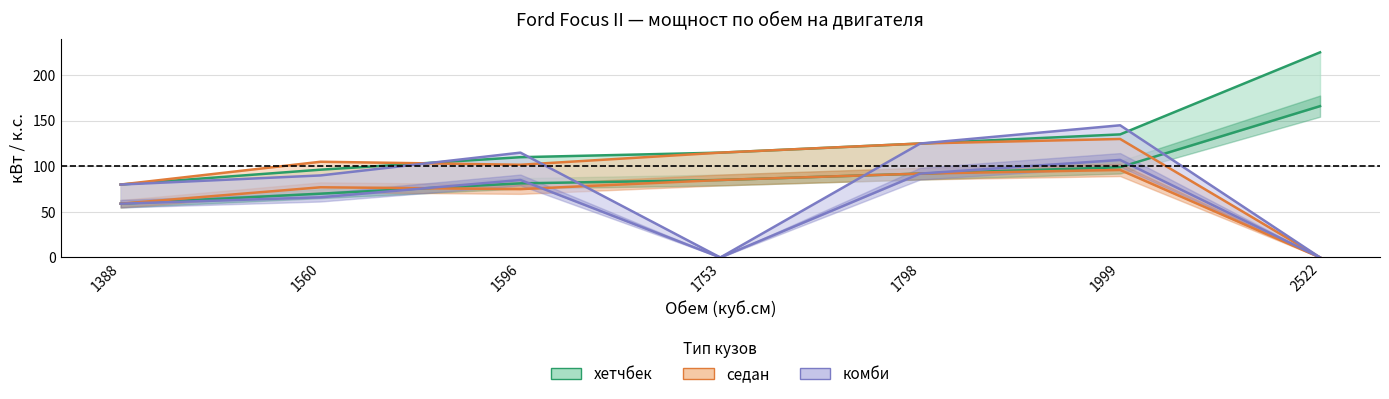

True or false: кВт (хетчбек) has a value of 59.0 at 1388.

True